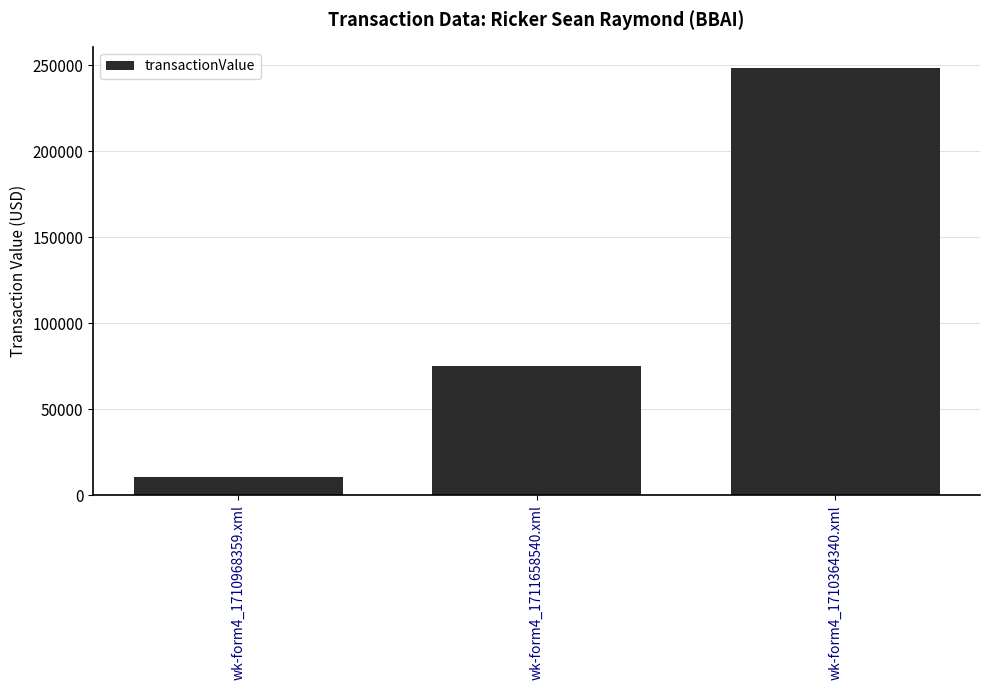

What is the sum of the values at wk-form4_1710968359.xml and wk-form4_1710364340.xml?

259072